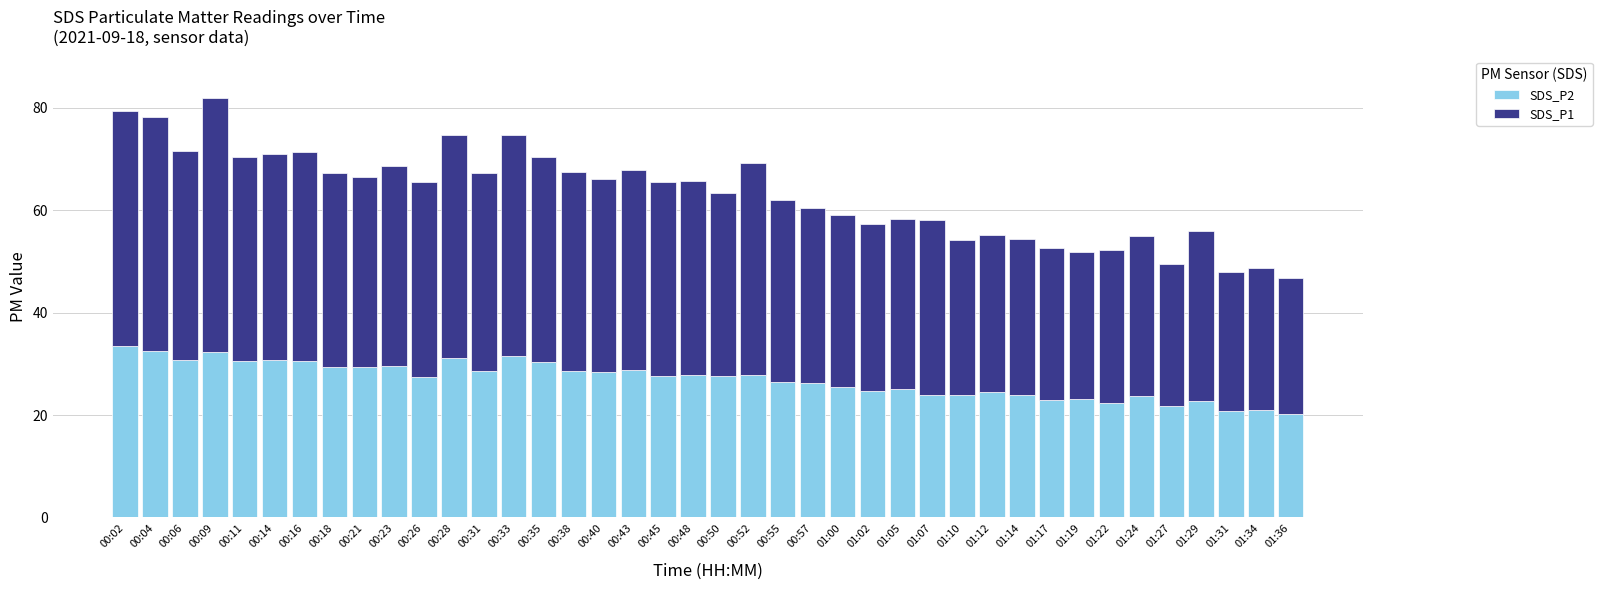

Does the chart contain stacked bars?

Yes